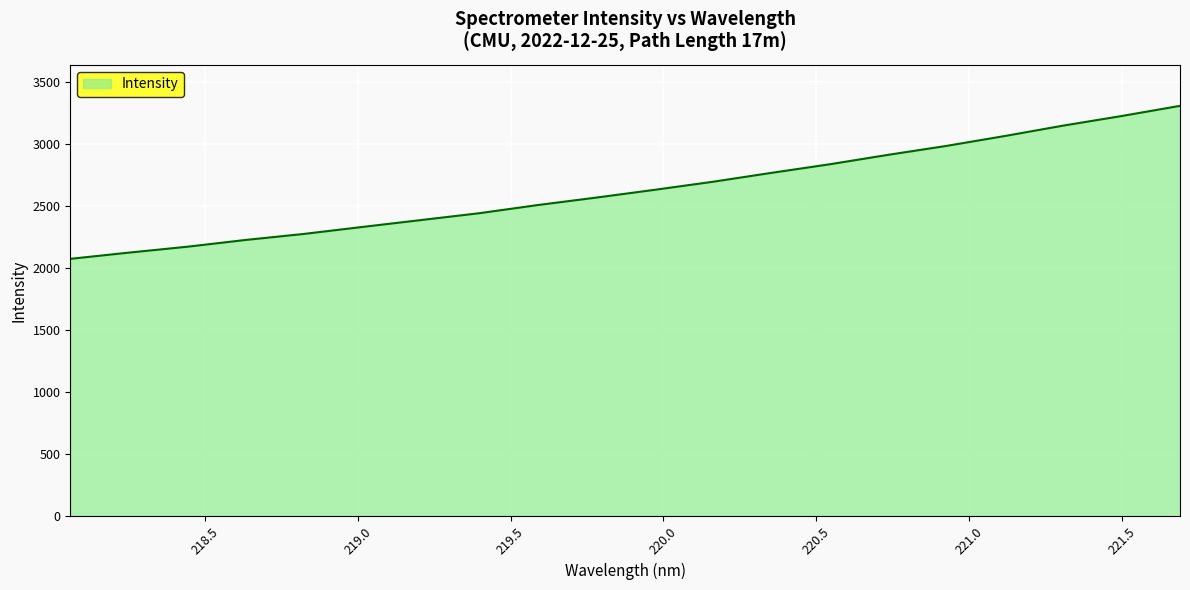

What is the difference between the maximum and minimum values?

1234.6